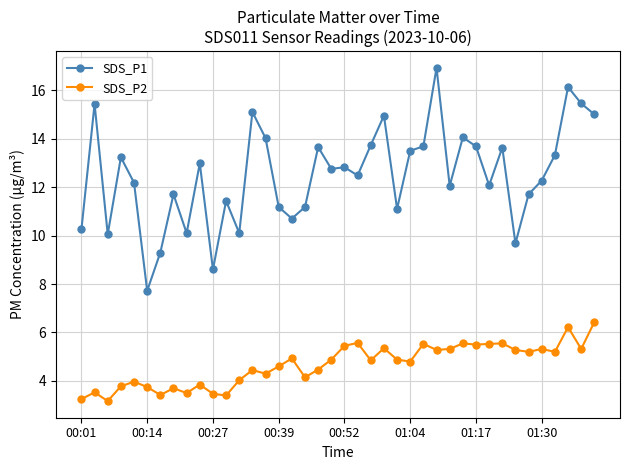

Which series has the largest total across all categories?

SDS_P1